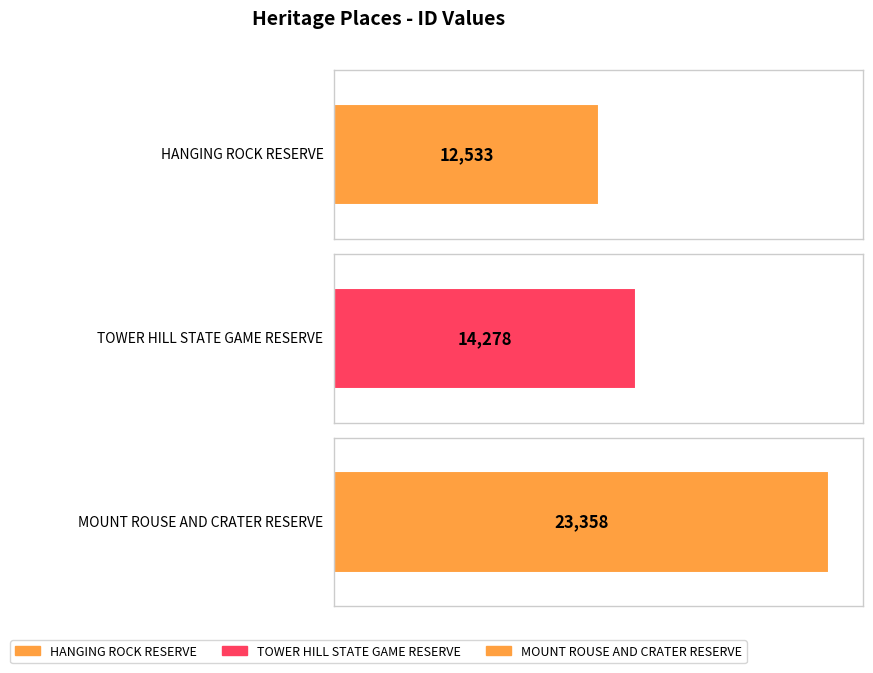

How many data points are less than 14278?

1